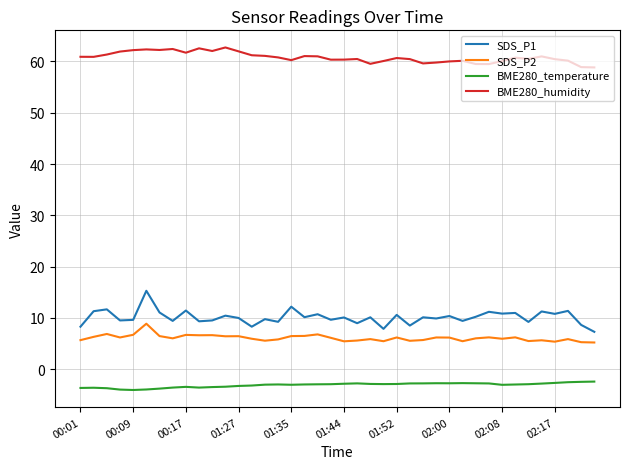

Which series has the largest total across all categories?

BME280_humidity